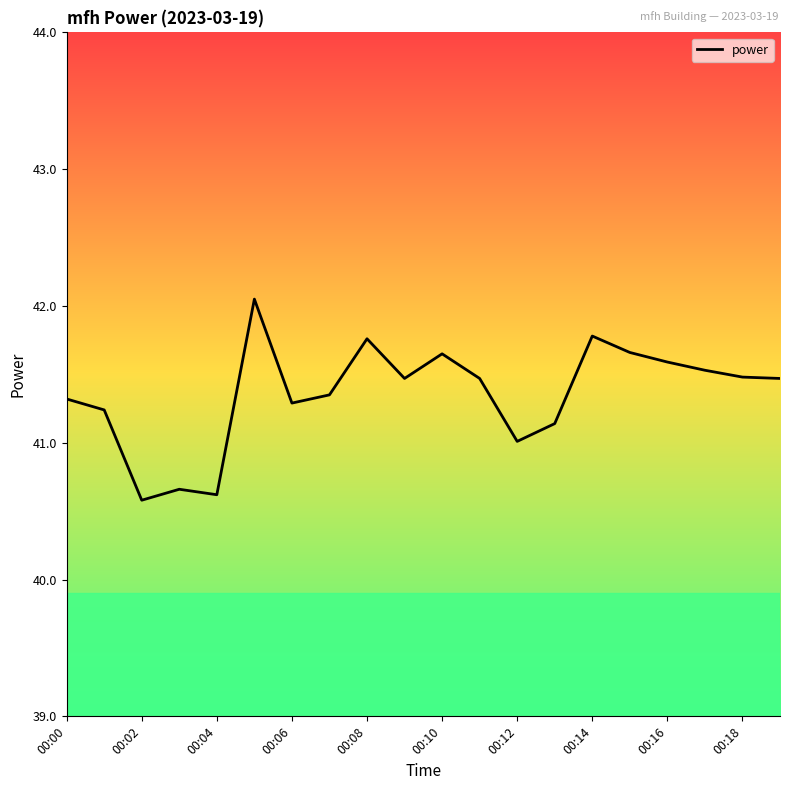

What is the difference between the maximum and minimum values?

1.5